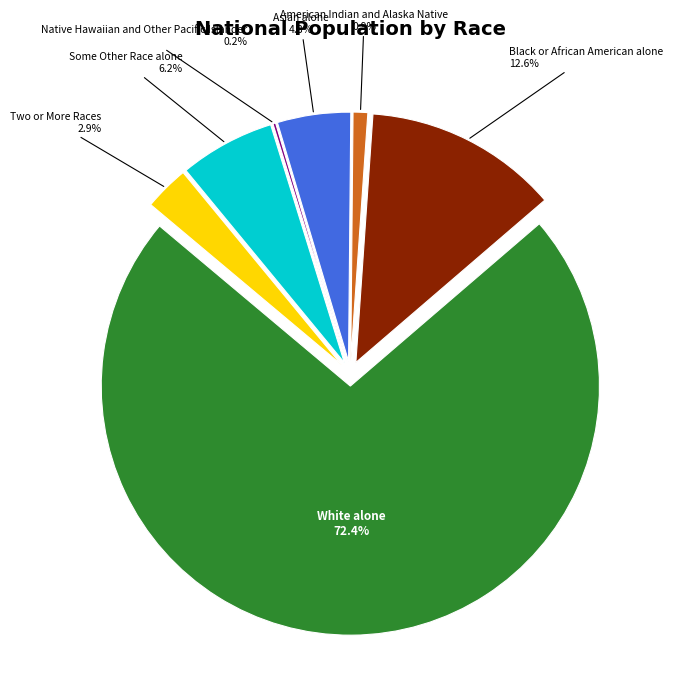

How many segments does this pie chart have?

7